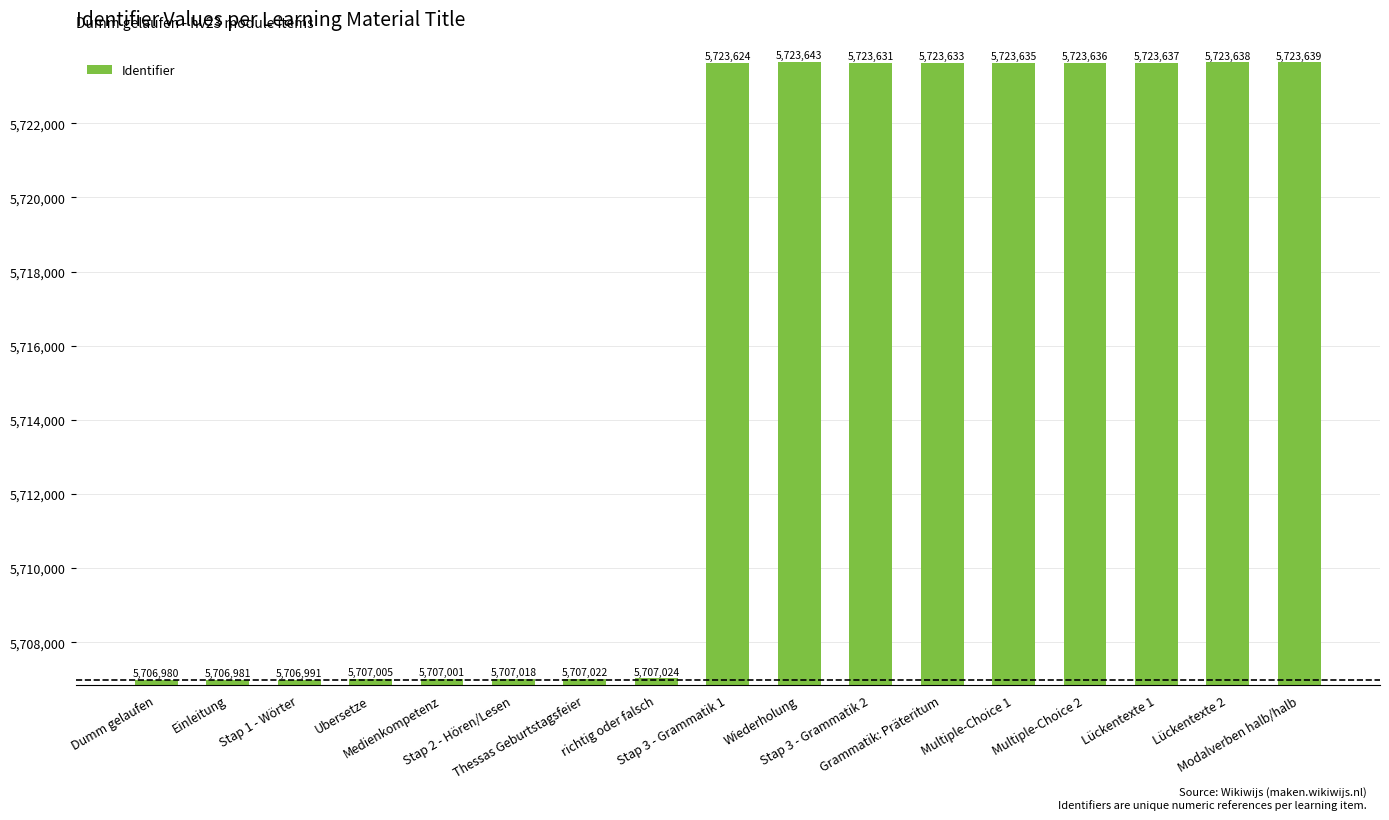

Approximately how many times larger is the value at Stap 3 - Grammatik 2 compared to Lückentexte 1?

1.0